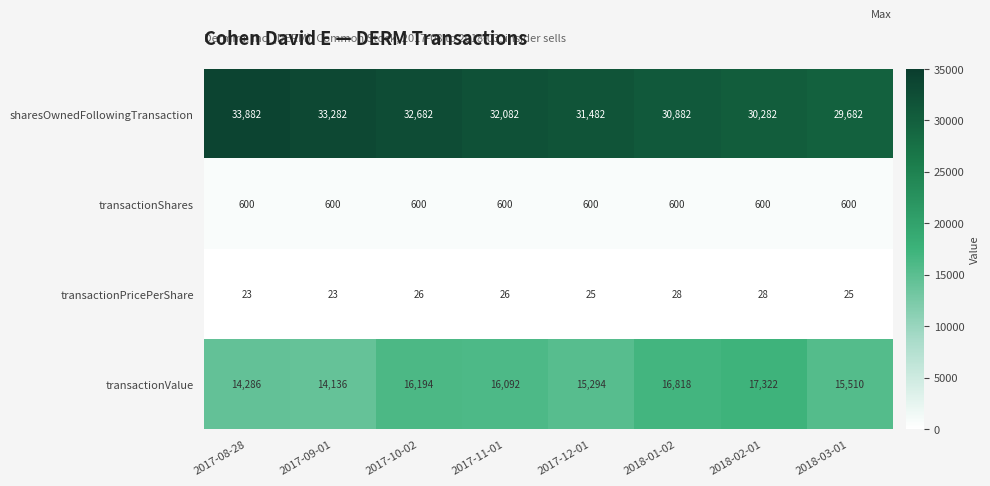

The value of transactionValue at 2017-08-28 is 14286. True or false?

True